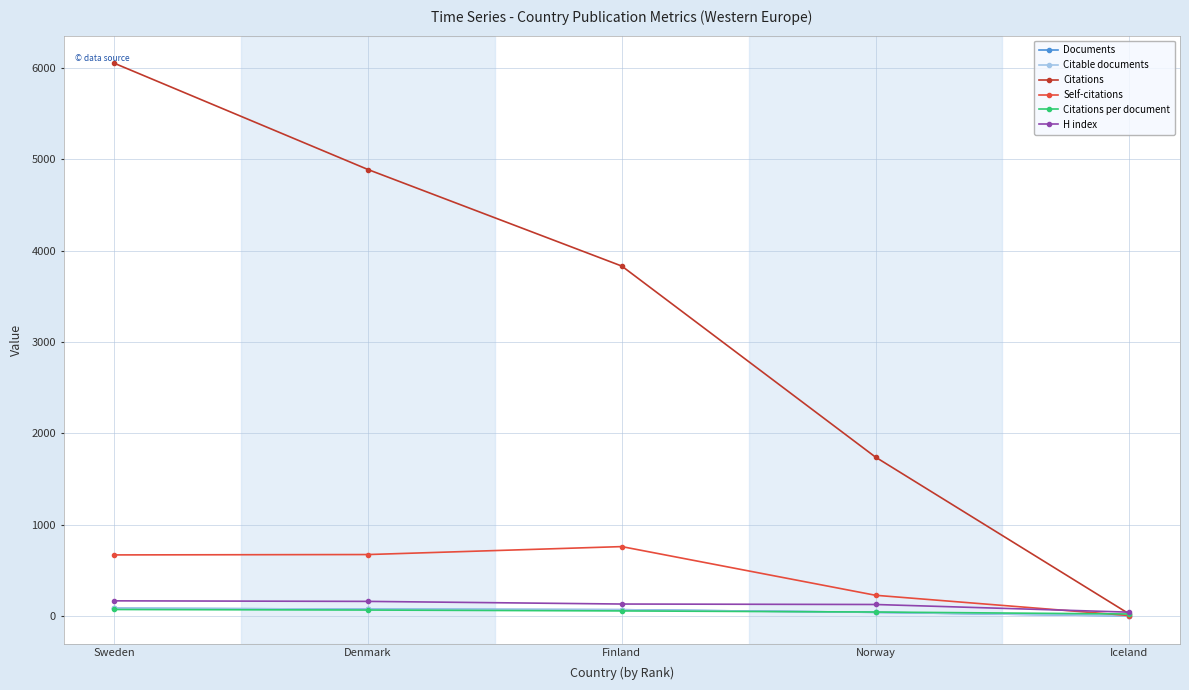

What is the total value across all series at Finland?

4916.5